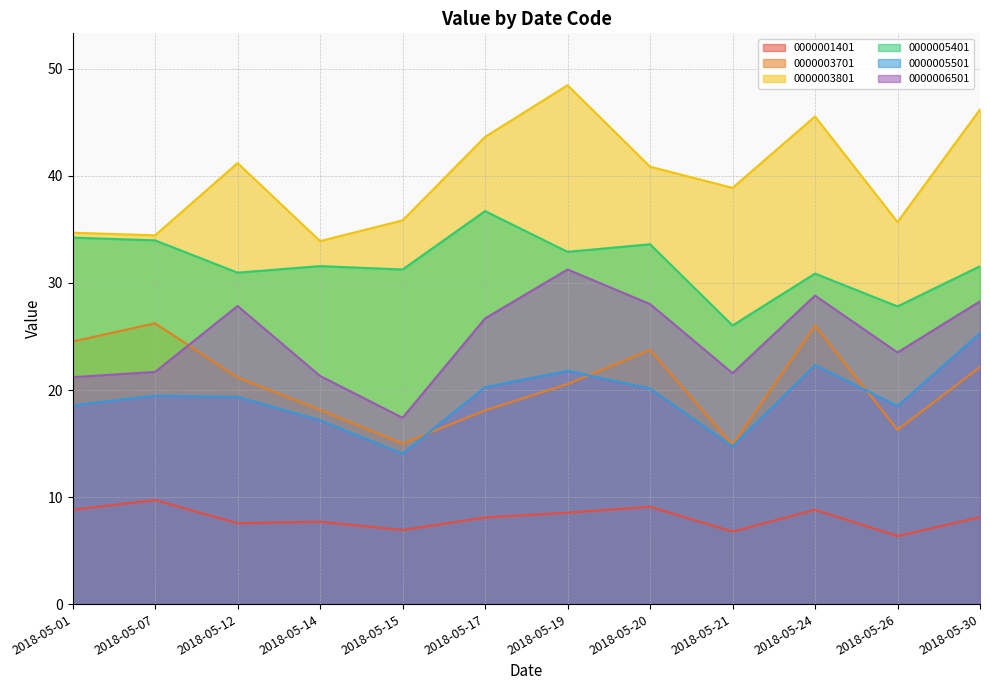

At which label does 0000003701 first exceed 21?

2018-05-01